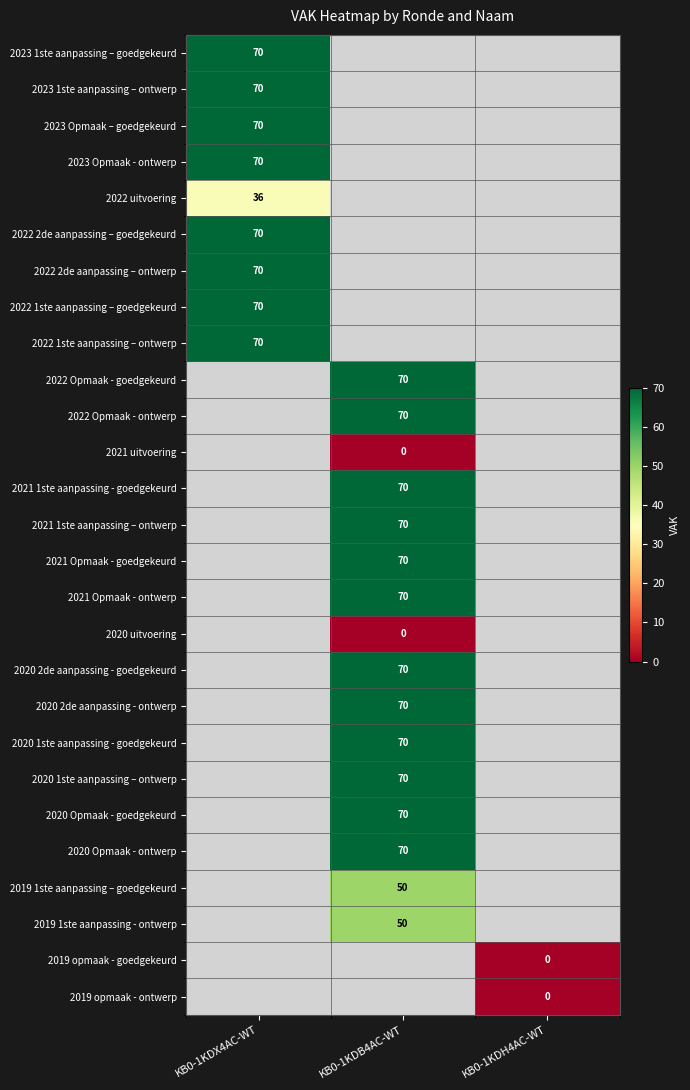

The value of 2020 2de aanpassing - goedgekeurd at KB0-1KDB4AC-WT is 43.8. True or false?

False